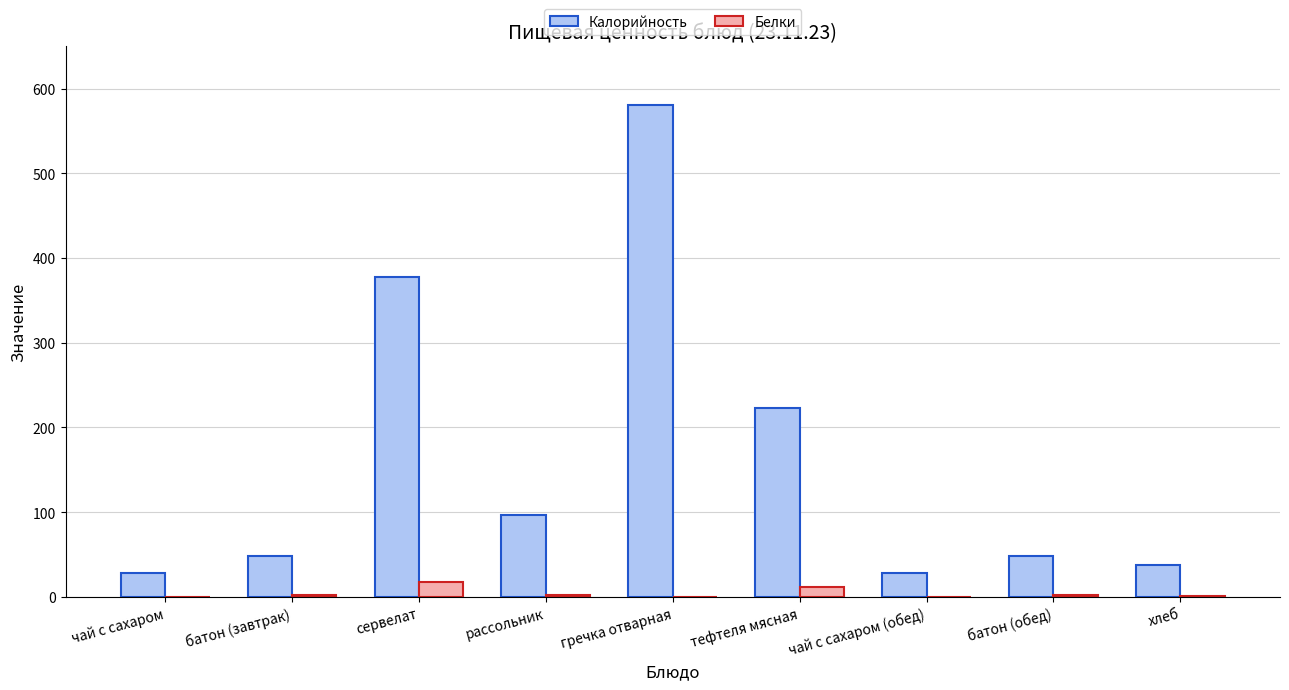

The value of Калорийность at хлеб is 65. True or false?

False